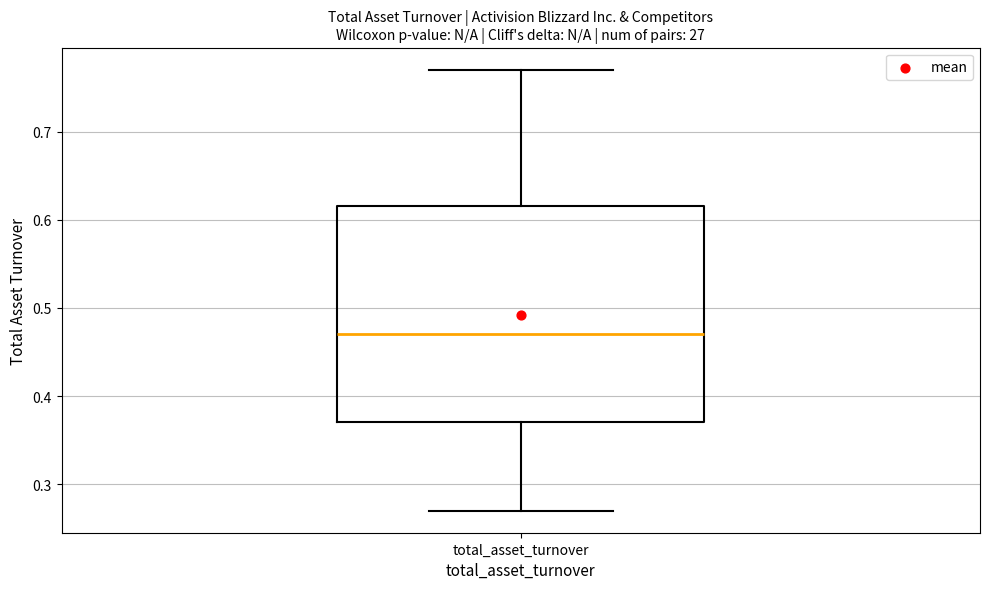

Transcribe this box plot: give where the median line is, the range the box spans, and where the two whiskers end, as read against the y-axis. The values are not printed on the chart, so give them approximately, as read against the axis.

median 0.47, box 0.37 to 0.62, whiskers 0.27 to 0.77